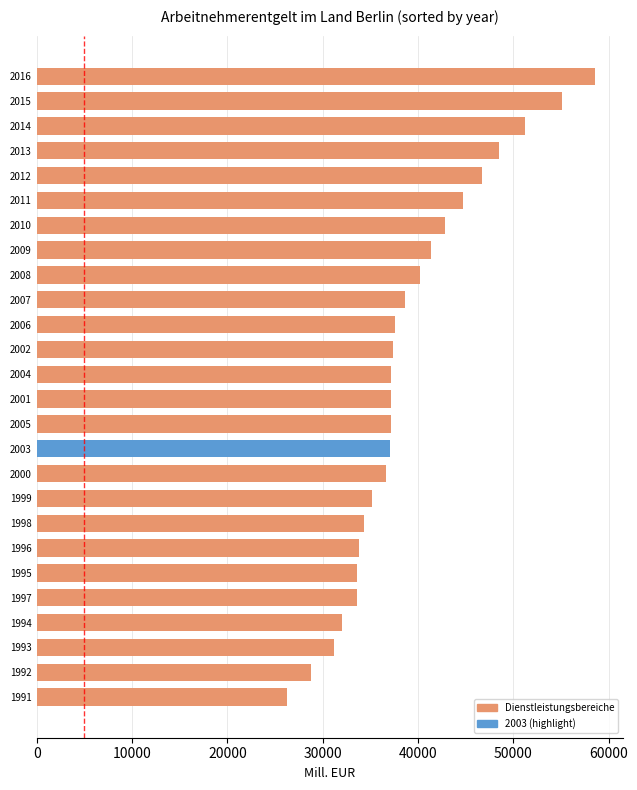

What is the smallest value displayed?

26228.1